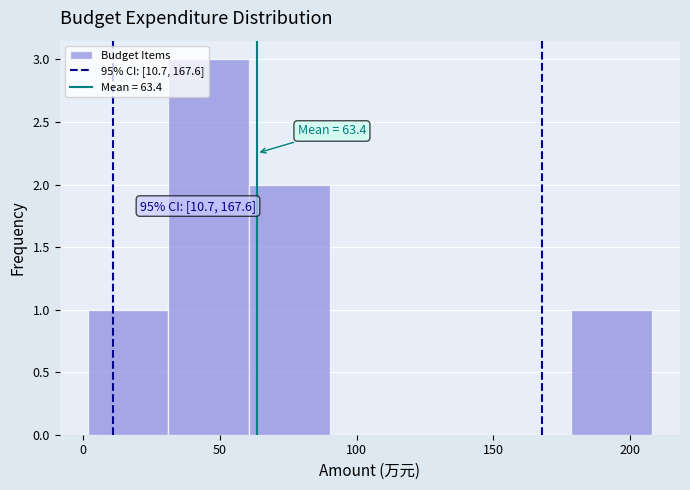

Over which range of the x-axis is the bar tallest?

30 to 60